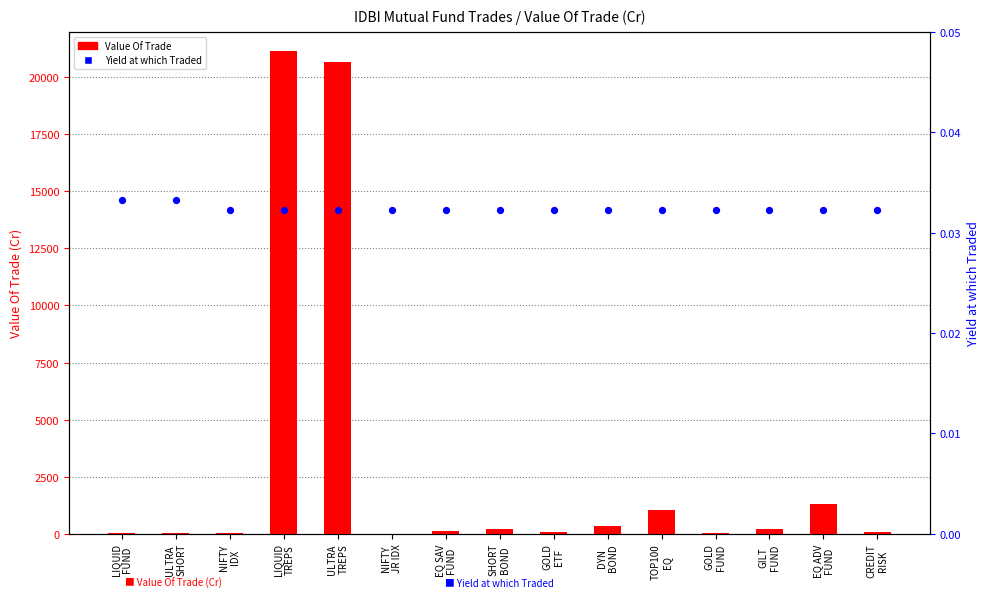

At how many categories does at least one series exceed 8476?

2